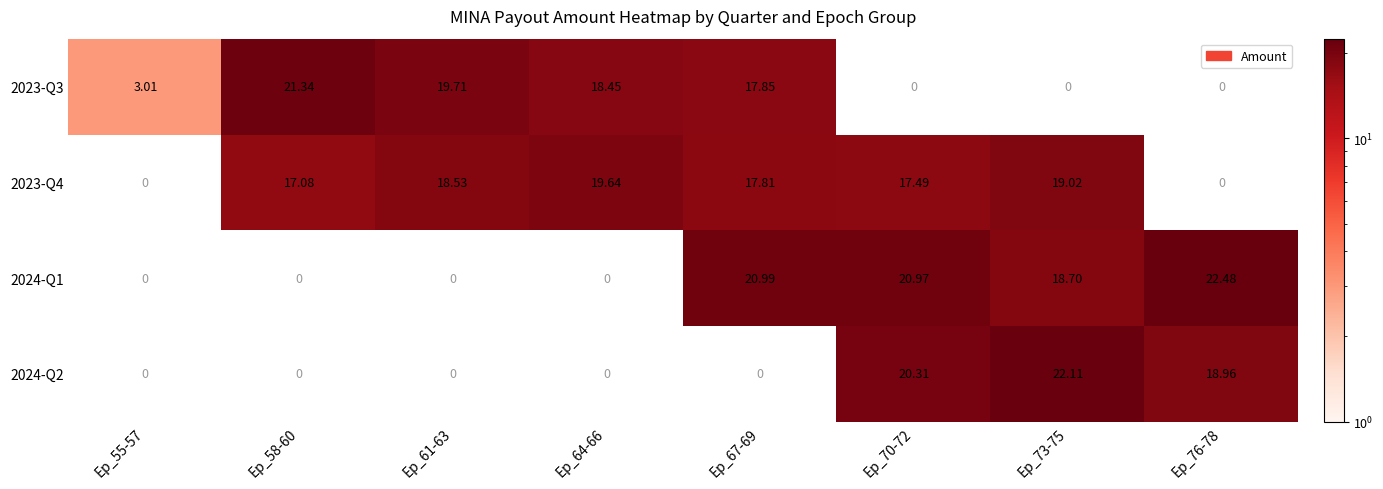

The value of 2024-Q2 at Ep_73-75 is 9.4. True or false?

False